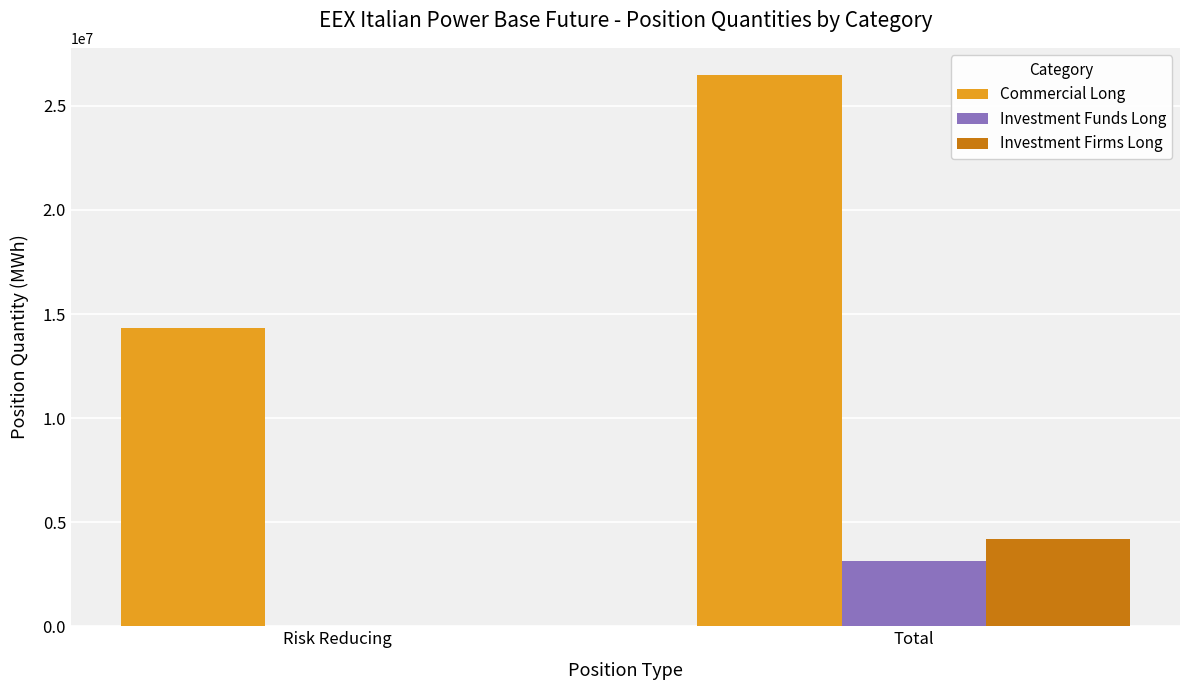

Reading left to right, transcribe all the data shown in this chart.

Commercial Long: 14319625	26466390
Investment Funds Long: 12429	3111239
Investment Firms Long: 2209	4189269